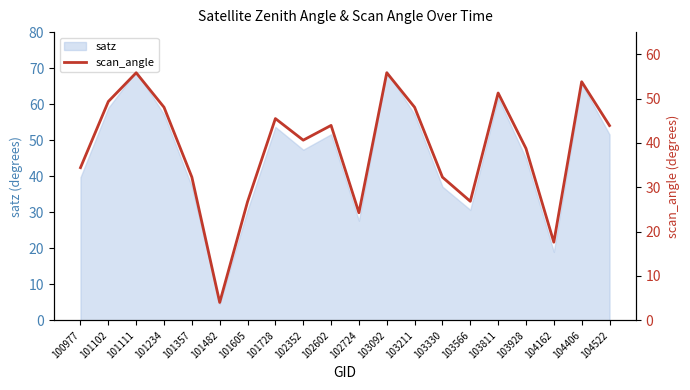

Does the chart display data point markers on the line(s)?

No